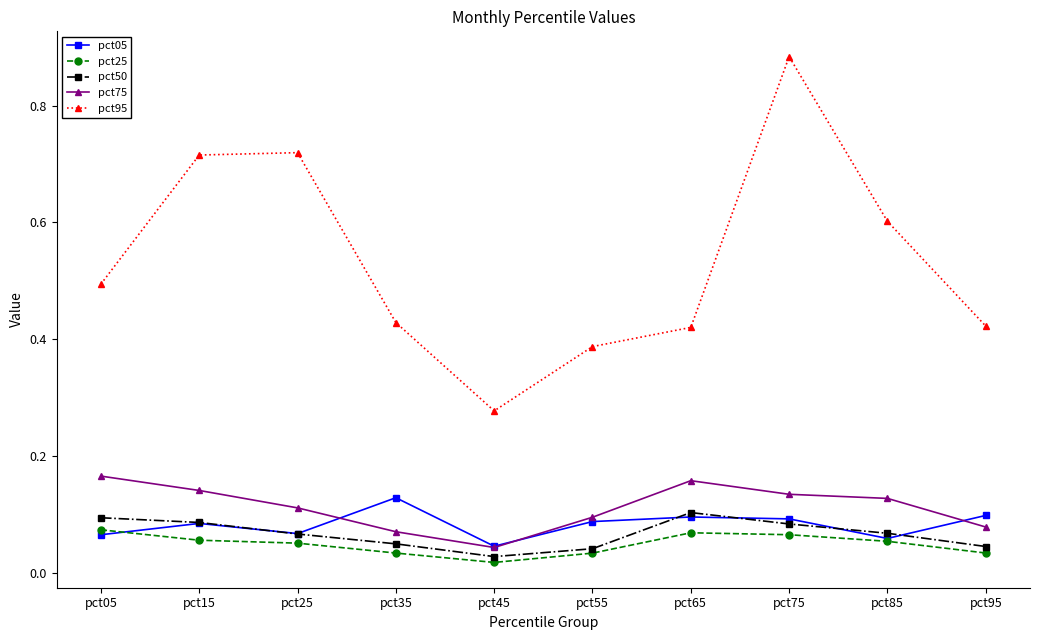

At which label does pct95 reach its minimum?

pct45